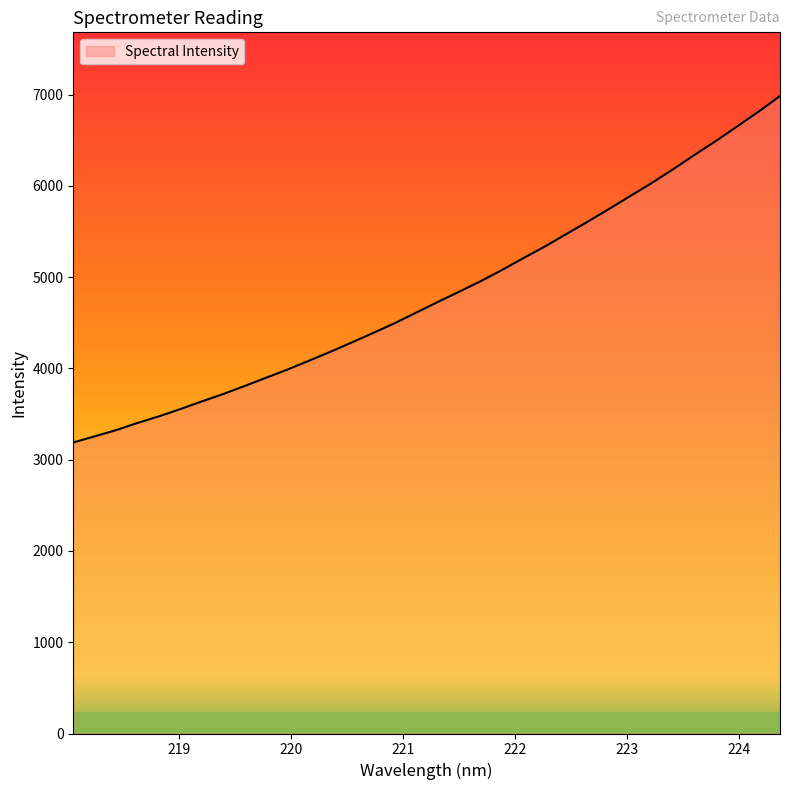

Reading right to left, list all the values displayed in this chart.

6985.2	6814.7	6653.2	6492.5	6339.9	6182.8	6031.9	5889.7	5747.2	5607.0	5471.5	5335.5	5208.5	5078.3	4954.9	4840.6	4727.8	4612.1	4496.6	4390.1	4285.7	4183.7	4085.7	3988.9	3899.3	3808.7	3720.7	3639.7	3555.6	3475.9	3403.3	3324.8	3256.5	3189.3